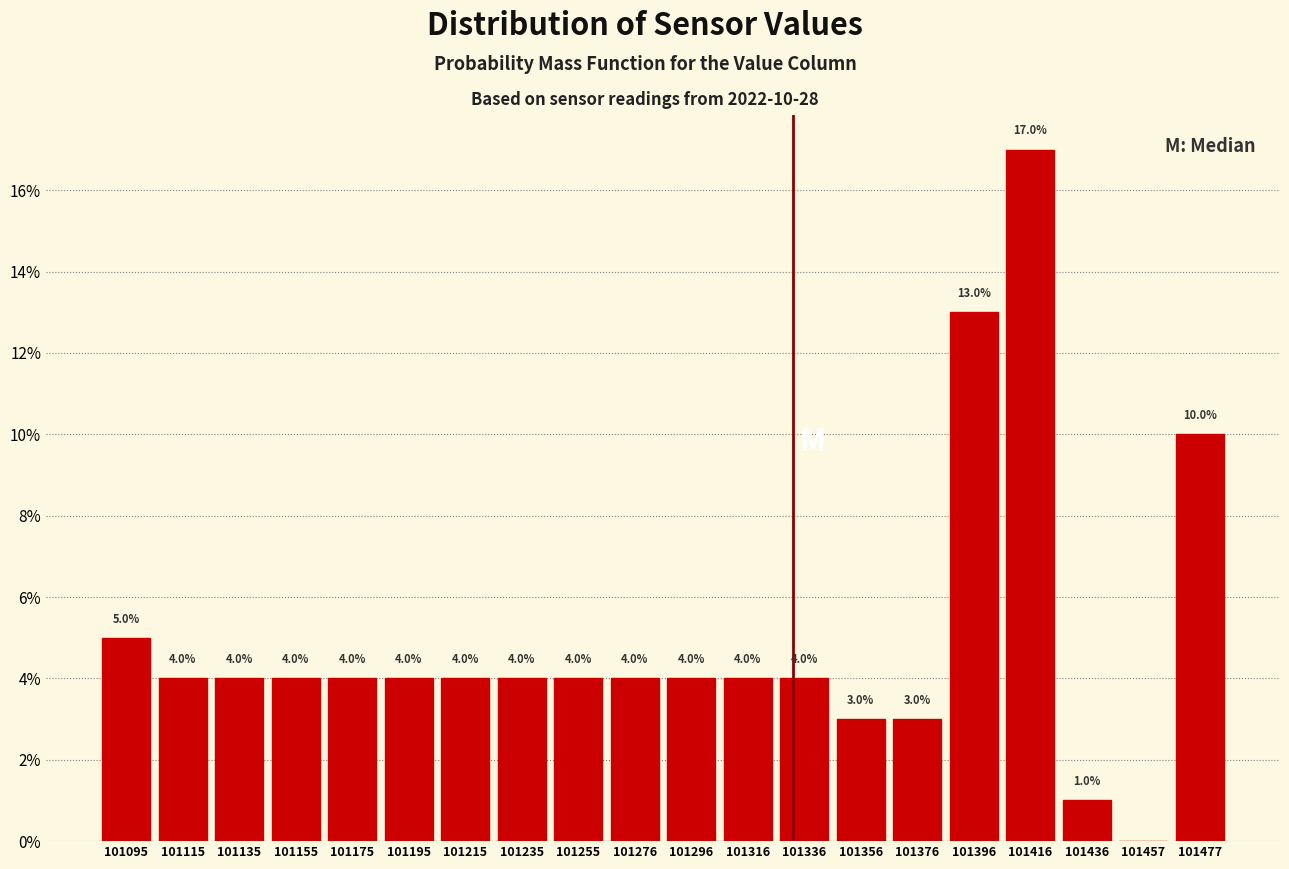

Over which range of the x-axis is the bar tallest?

101405 to 101425